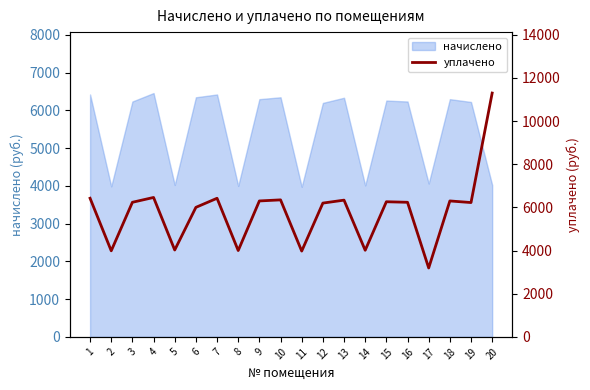

At which category does the data reach its first local valley?

2